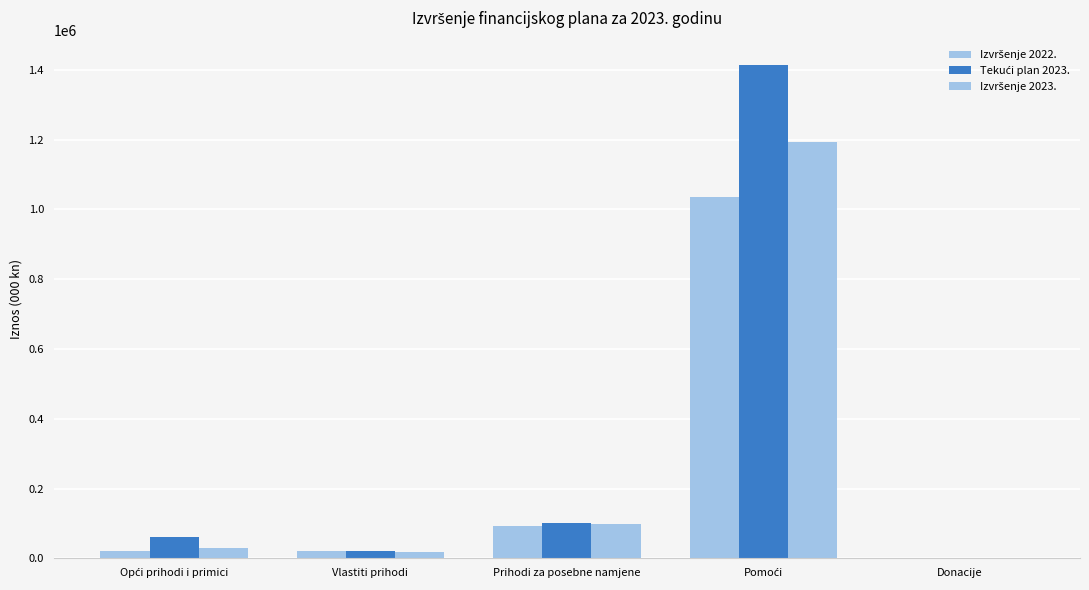

Which series has the largest range (max minus min)?

Tekući plan 2023.